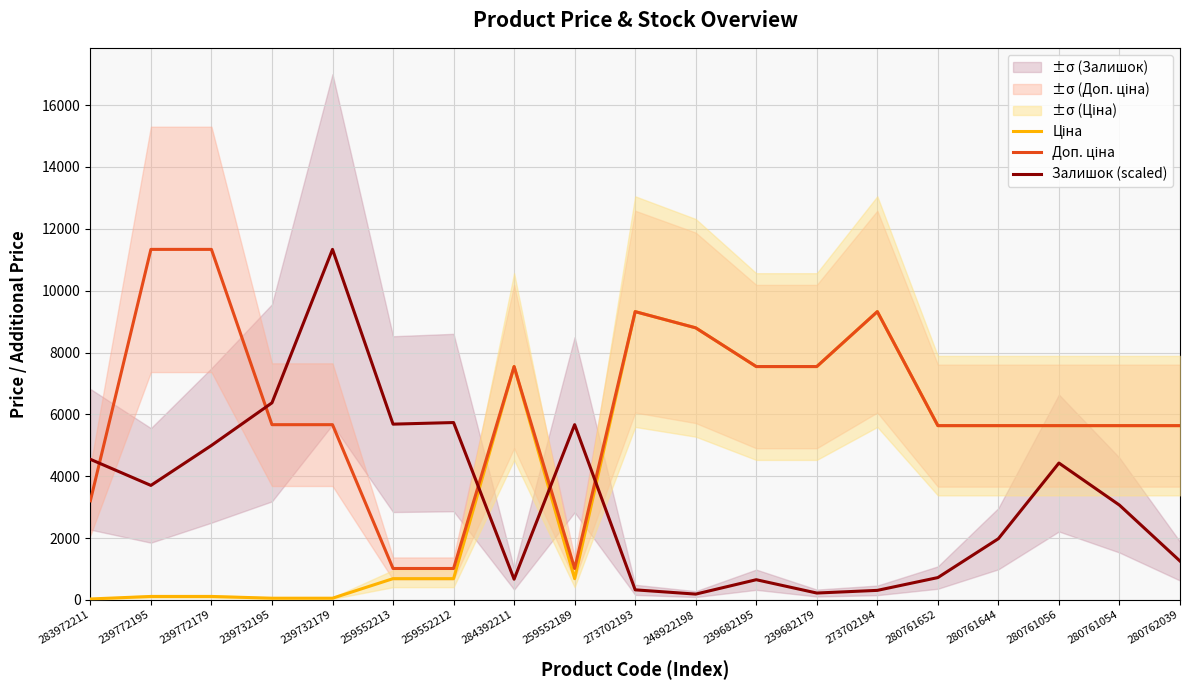

Reading left to right, list all the values displayed in this chart.

Ціна: 32.0	113.3	113.3	56.7	56.7	689.1	689.1	7545.9	689.1	9321.4	8797.6	7545.9	7545.9	9321.4	5636.0	5636.0	5636.0	5636.0	5636.0
Доп. ціна: 3205.0	11334.0	11334.0	5667.0	5667.0	1017.8	1017.8	7545.9	1017.8	9321.4	8797.6	7545.9	7545.9	9321.4	5636.0	5636.0	5636.0	5636.0	5636.0
Залишок (scaled): 4547.4	3703.4	4995.2	6373.2	11334.0	5684.2	5735.9	671.8	5667.0	327.3	189.5	654.5	223.9	310.0	723.4	1980.9	4426.8	3066.0	1257.4